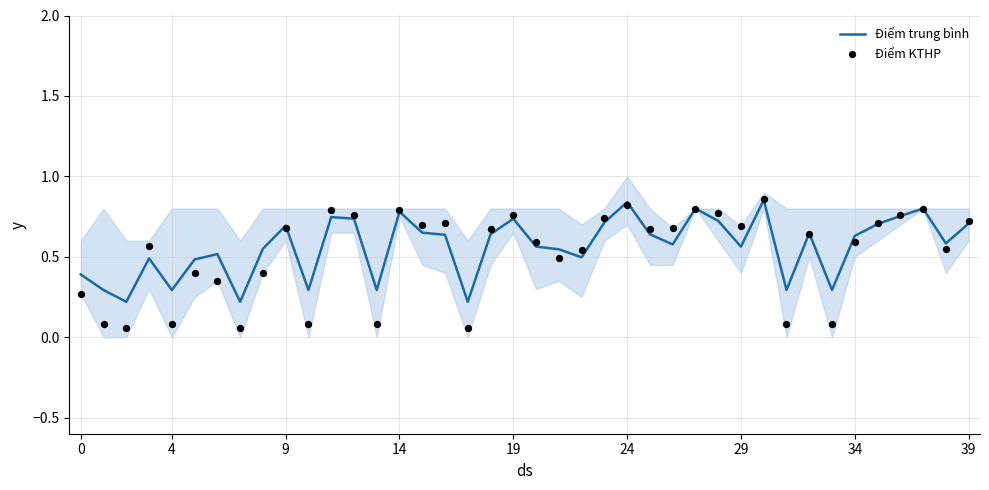

At which category is the sum across all series the highest?

30